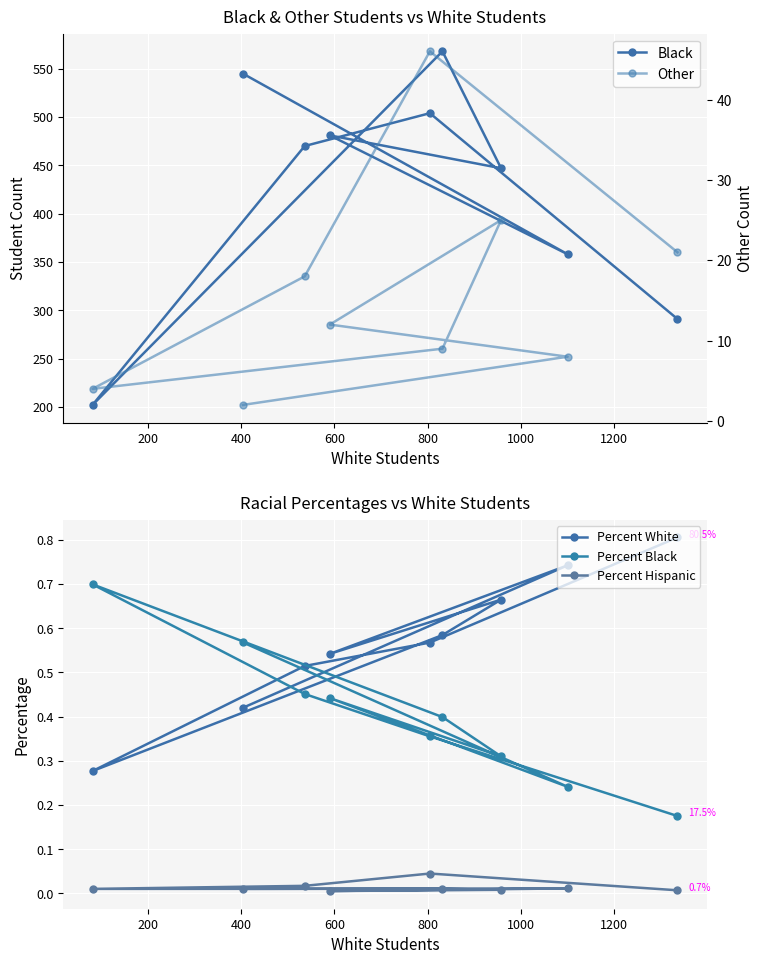

Count the number of categories in the chart.

9